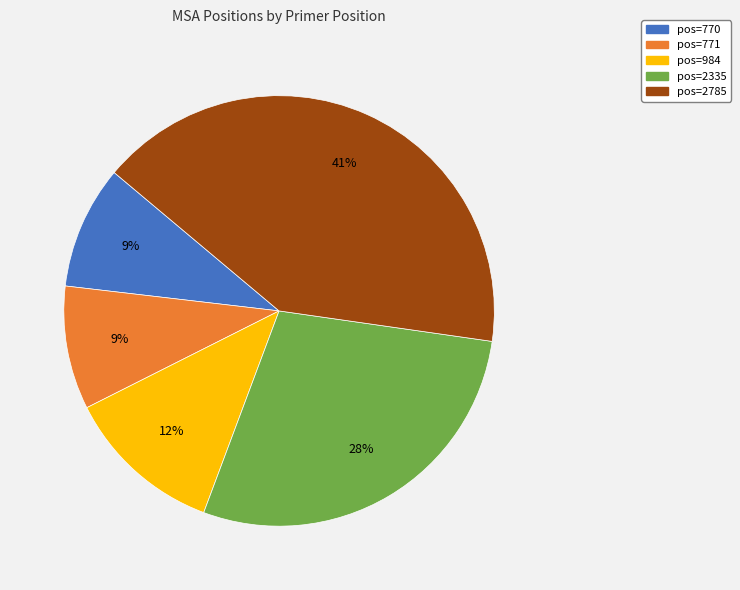

How many slices are in this pie chart?

5